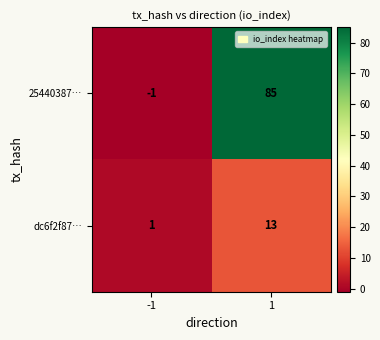

True or false: 25440387… has a value of 0 at -1.

False